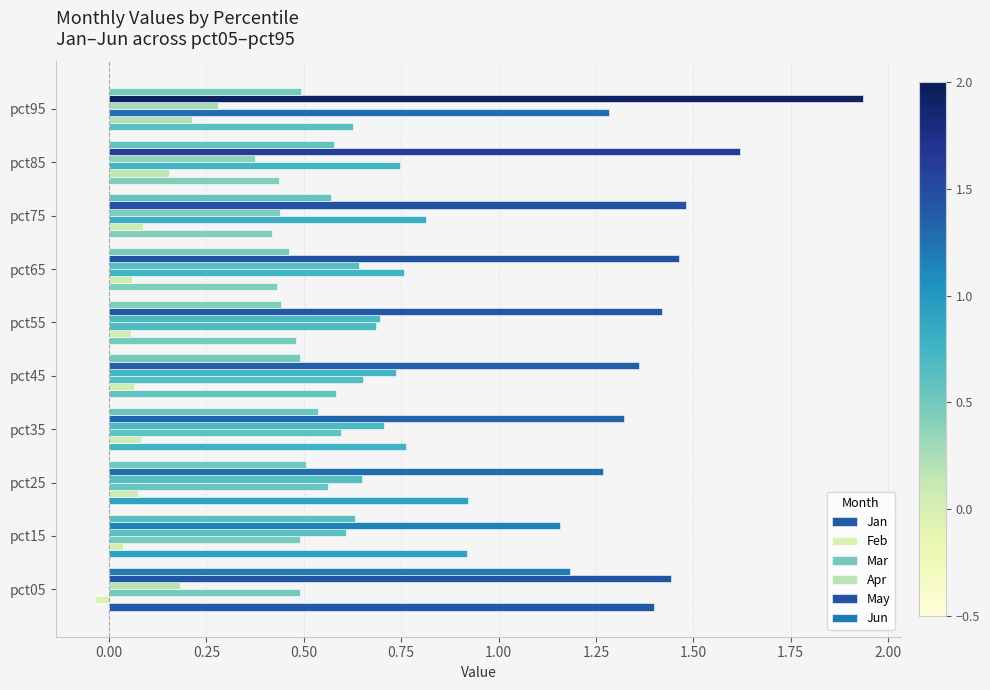

Count the number of categories in the chart.

10